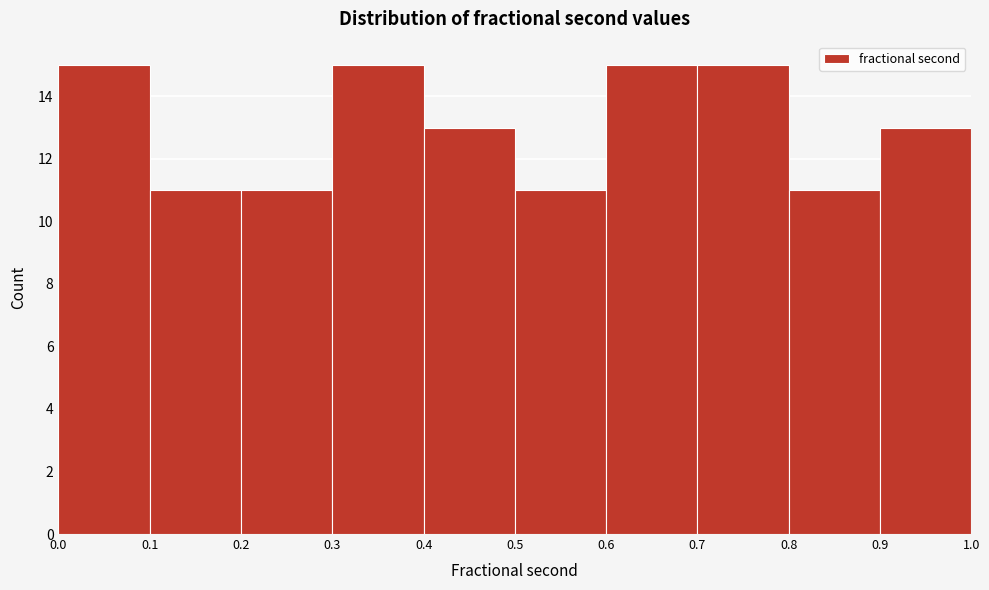

Reading left to right, list every bar in this chart as the range it spans on the x-axis followed by its height. The values are not printed on the chart, so give them approximately, as read against the axis.

0.0 to 0.1: 15
0.1 to 0.2: 11
0.2 to 0.3: 11
0.3 to 0.4: 15
0.4 to 0.5: 13
0.5 to 0.6: 11
0.6 to 0.7: 15
0.7 to 0.8: 15
0.8 to 0.9: 11
0.9 to 1.0: 13